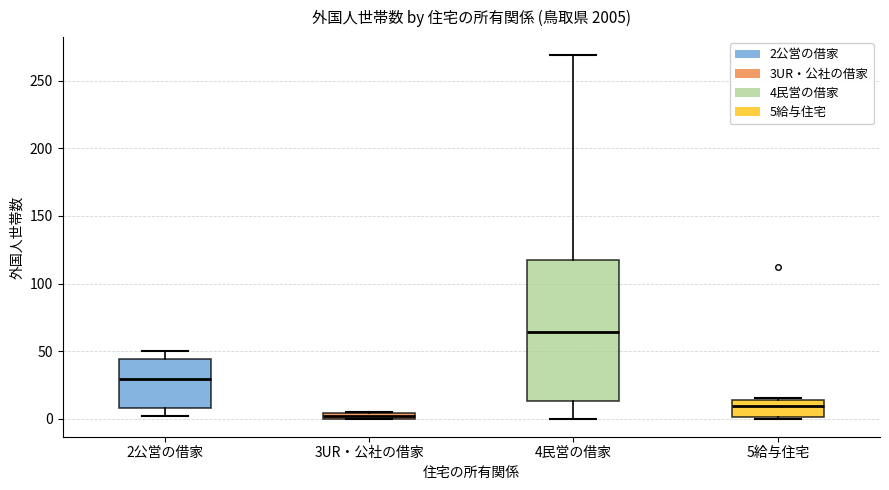

Which box's median line is the lowest?

3UR・公社の借家